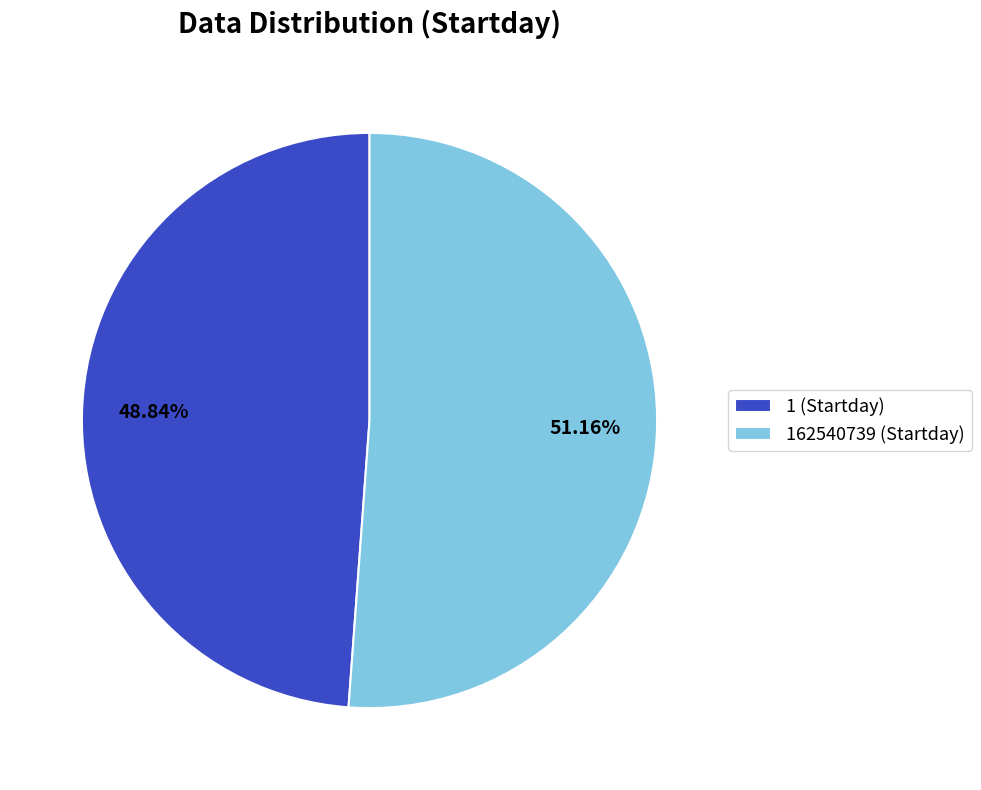

Rank the categories by value from lowest to highest.

1 (Startday), 162540739 (Startday)